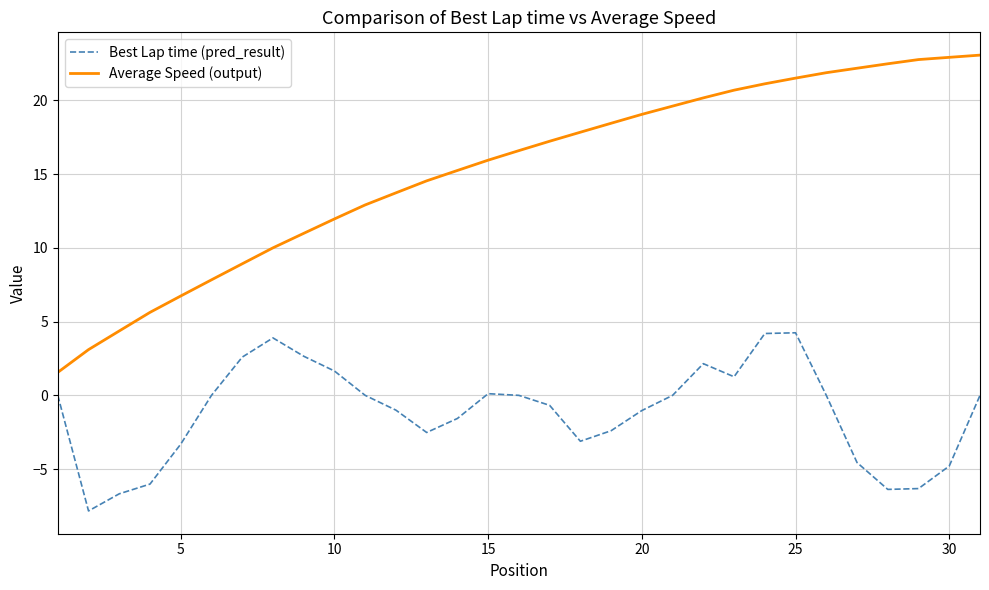

Rank the series by their maximum value, from highest to lowest.

Average Speed (output), Best Lap time (pred_result)